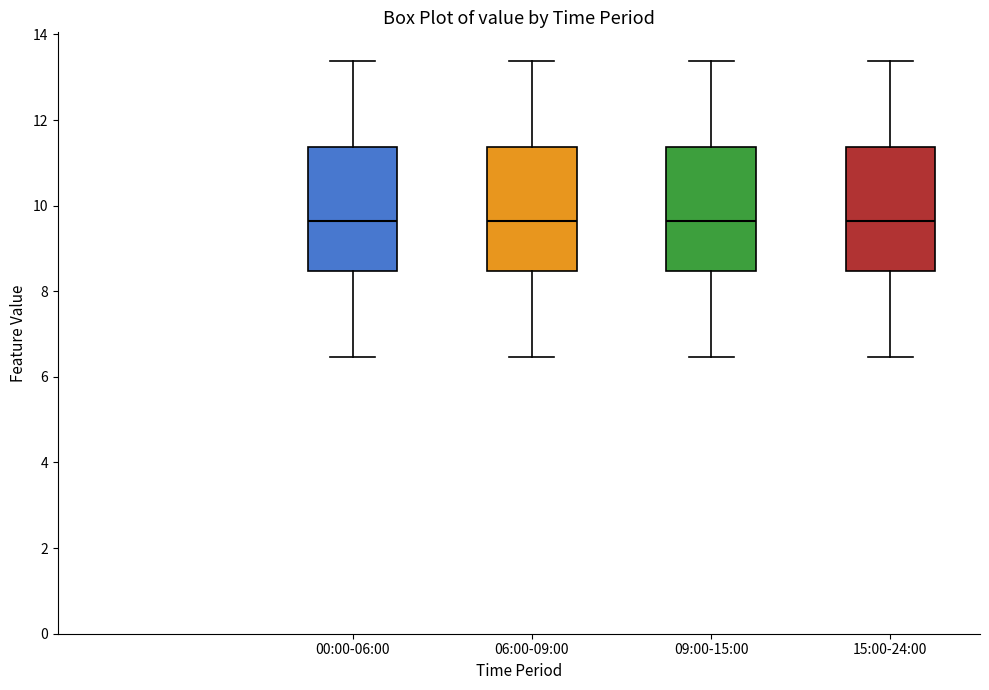

Reading left to right, read every box against the y-axis: the position of its median line, the range the box covers, and the ends of its whiskers. The values are not printed on the chart, so give them approximately, as read against the axis.

00:00-06:00: median 9.6, box 8.4 to 11.4, whiskers 6.4 to 13.4
06:00-09:00: median 9.6, box 8.4 to 11.4, whiskers 6.4 to 13.4
09:00-15:00: median 9.6, box 8.4 to 11.4, whiskers 6.4 to 13.4
15:00-24:00: median 9.6, box 8.4 to 11.4, whiskers 6.4 to 13.4